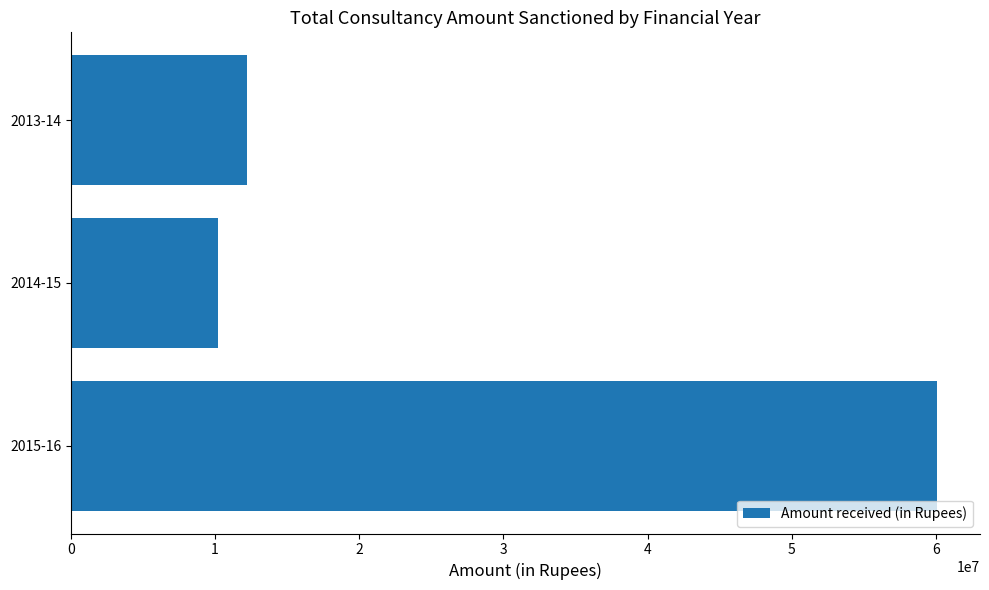

Is it true that the value at 2013-14 is 19514258?

False